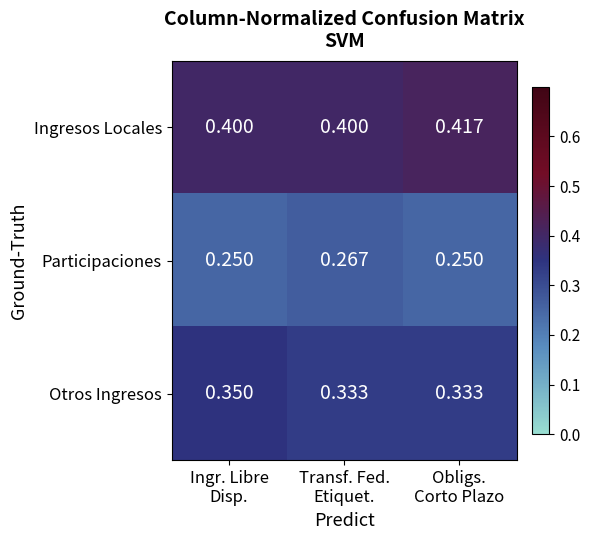

Which series has the largest total across all categories?

Ingresos Locales